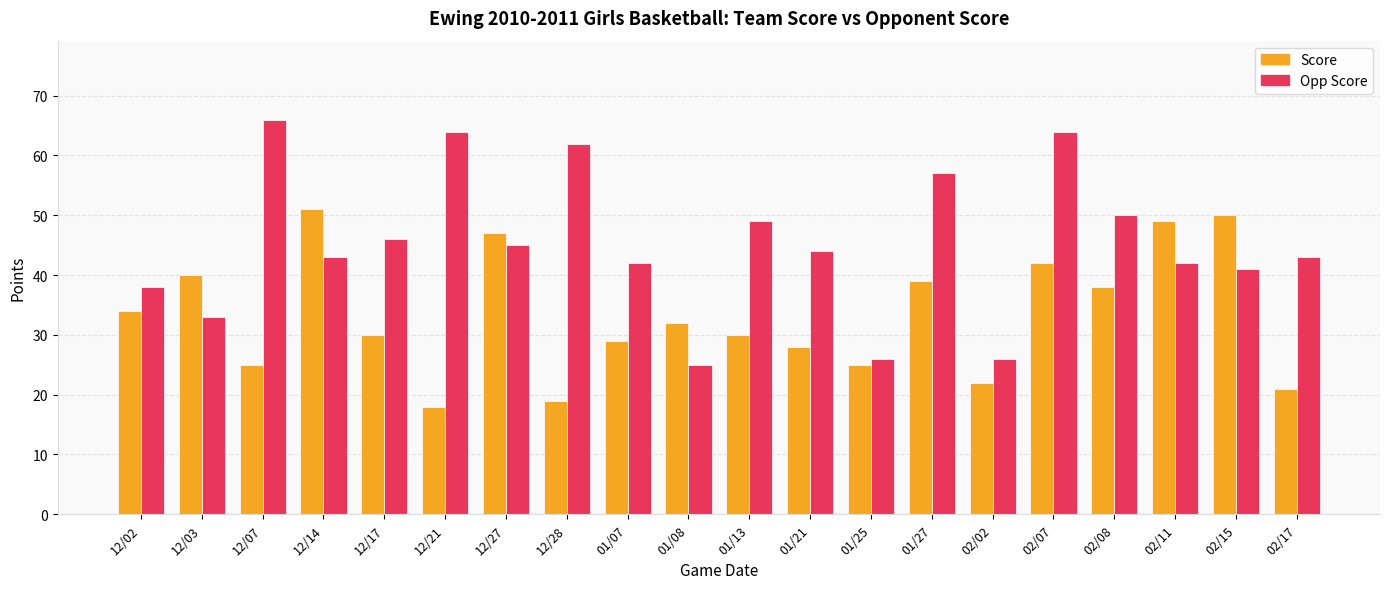

What is the label of the 18th bar from the right?

12/07